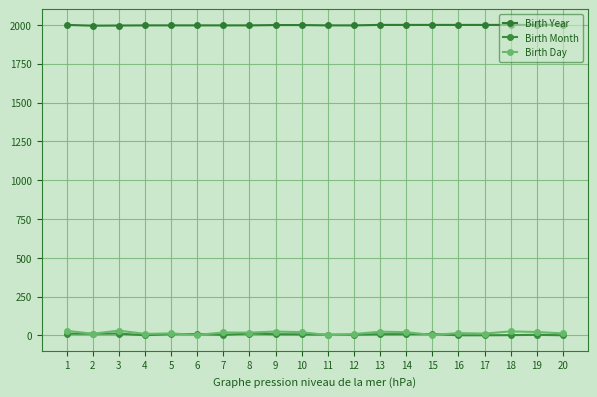

True or false: Birth Month and Birth Year intersect in this chart.

False